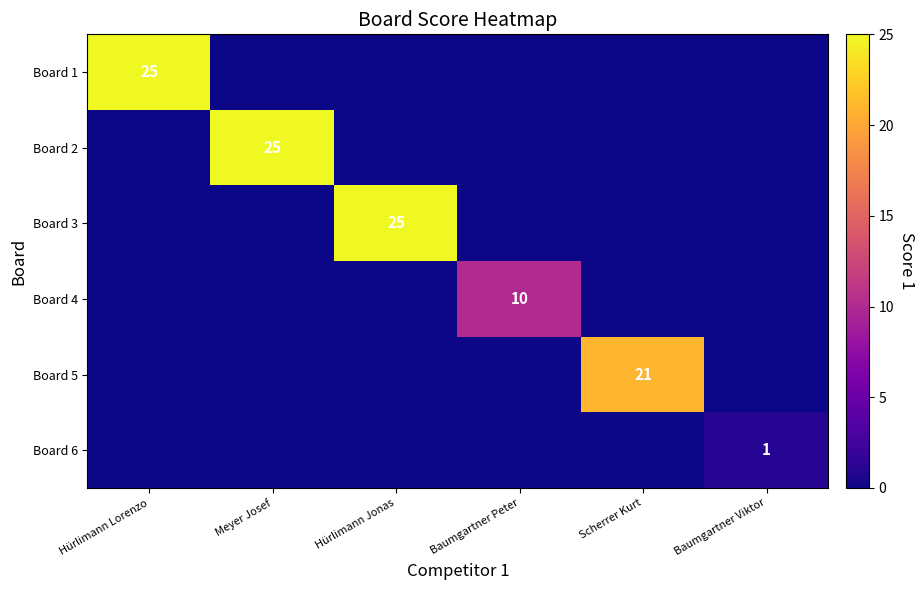

Is it true that Board 4 equals 10 at Baumgartner Peter?

True